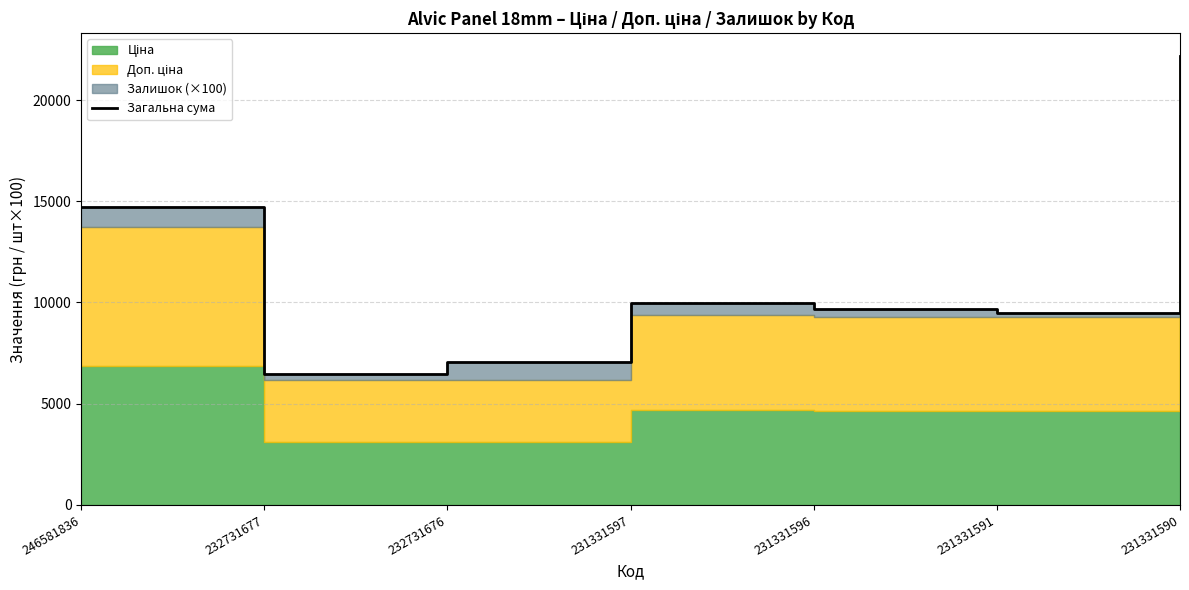

Does the chart have visible grid lines?

Yes